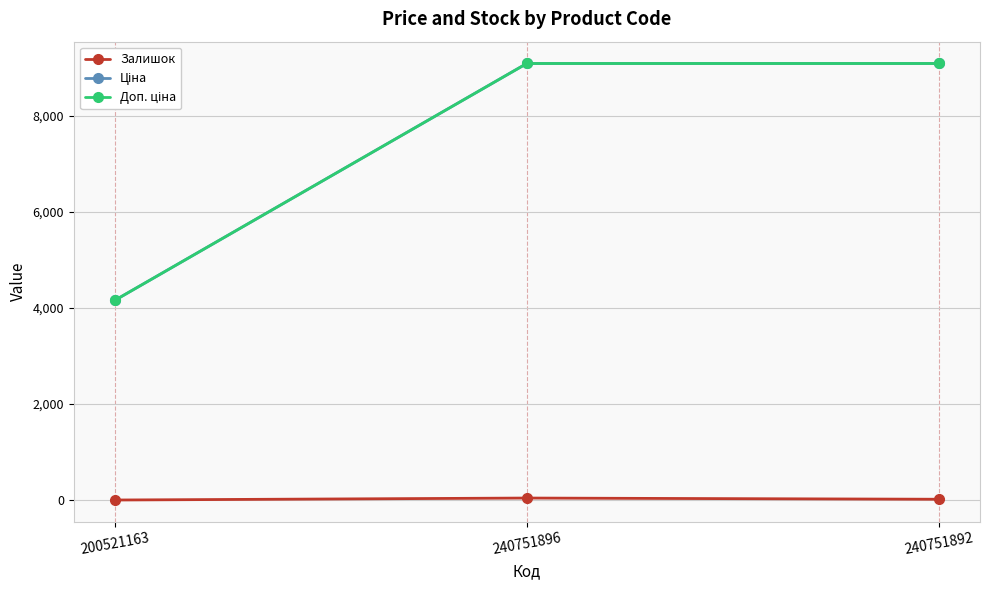

Is this an area chart (filled region under the line)?

No